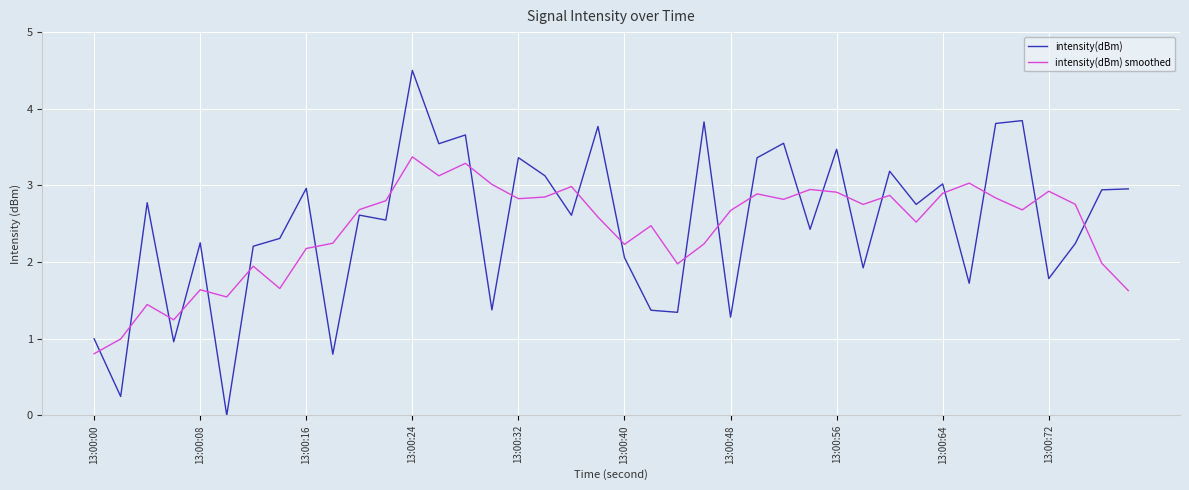

Which series has the largest range (max minus min)?

intensity(dBm)